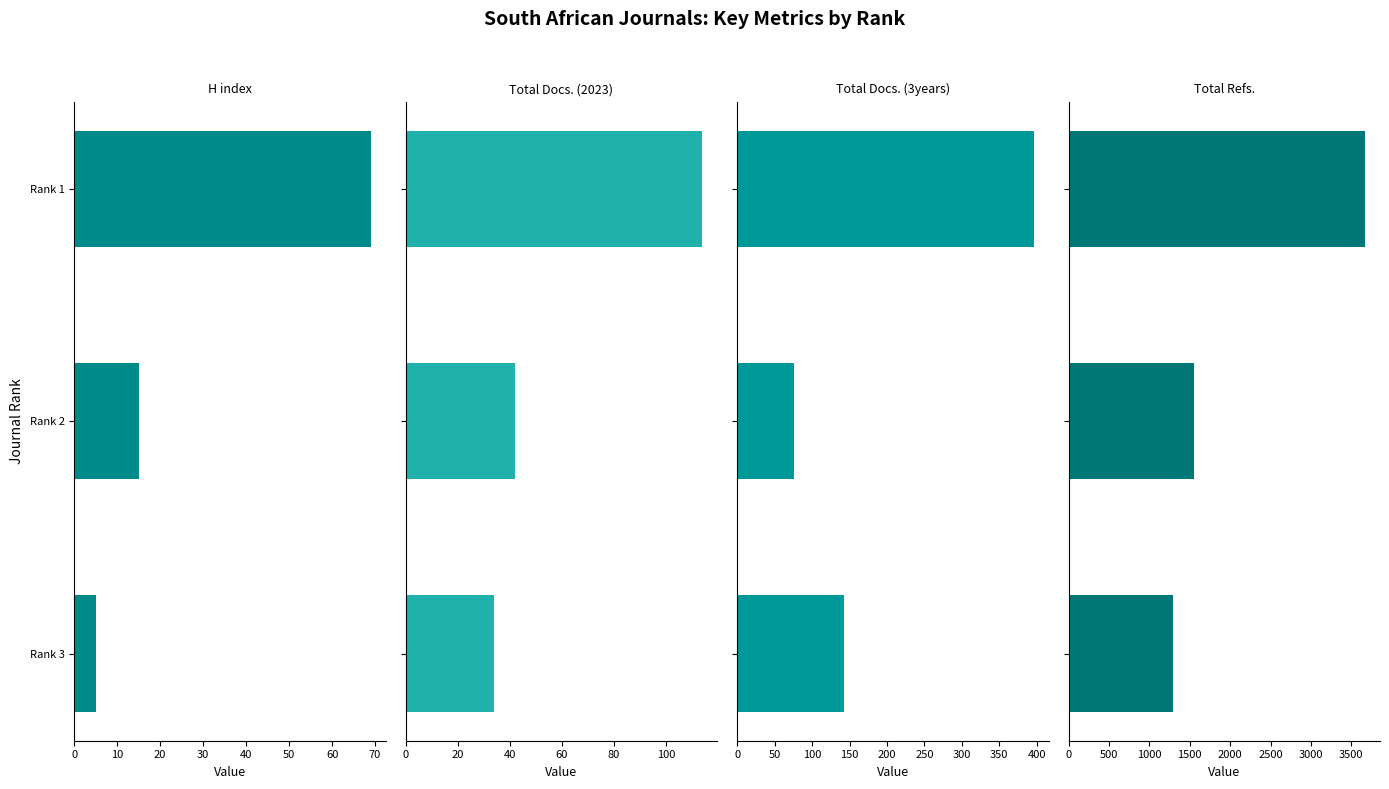

How many bars are there in each group?

4